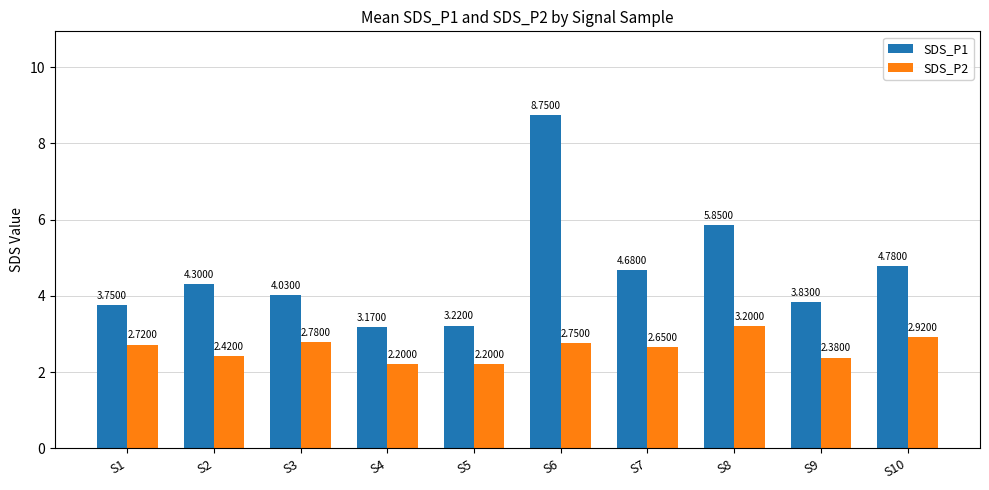

What is the total value across all series at S7?

7.3